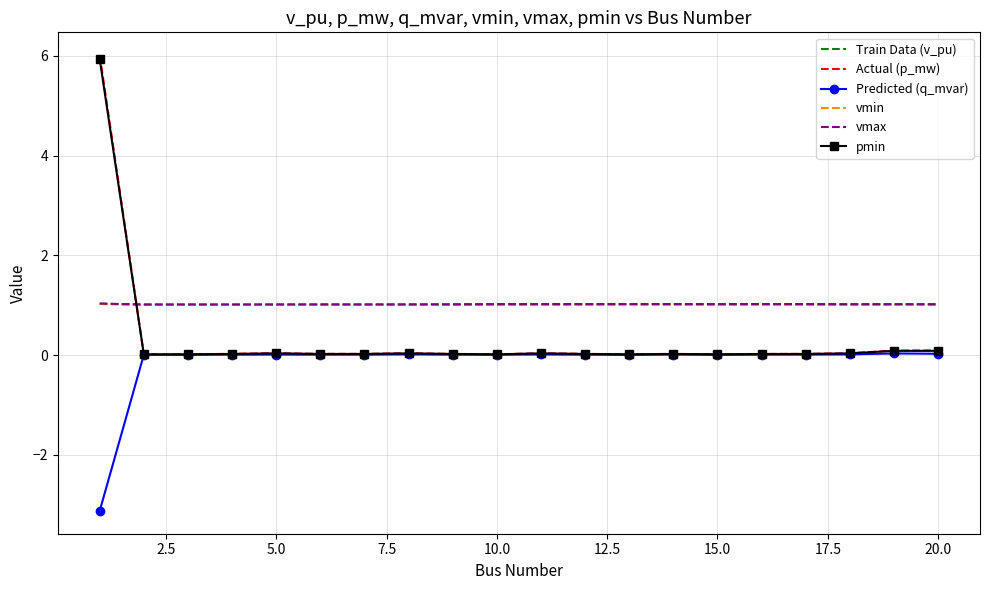

What is the minimum value shown in the chart?

-3.1